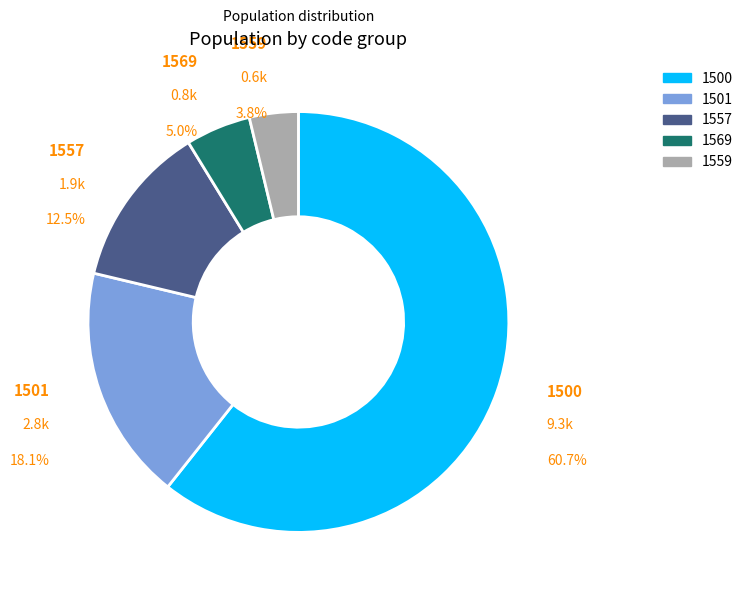

Does any single category account for the majority?

Yes